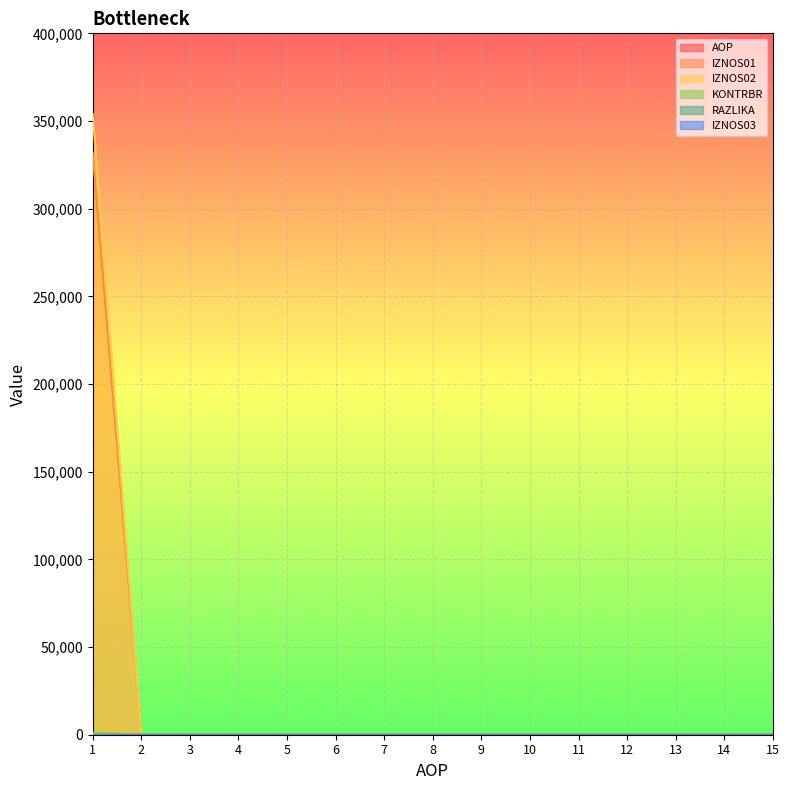

What is the difference between the highest and lowest values at 1?

354082.2